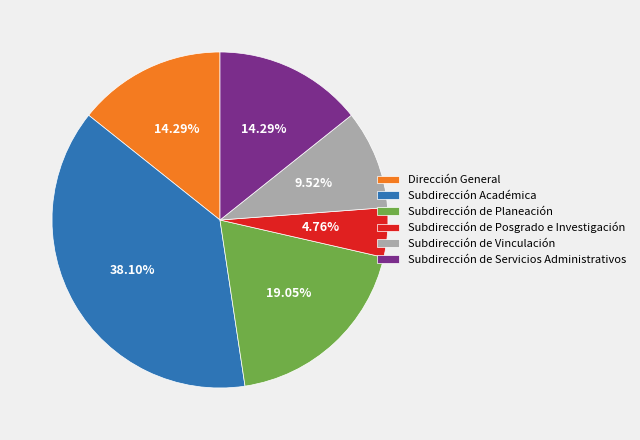

Is the sum of Subdirección Académica and Subdirección de Servicios Administrativos greater than half?

Yes